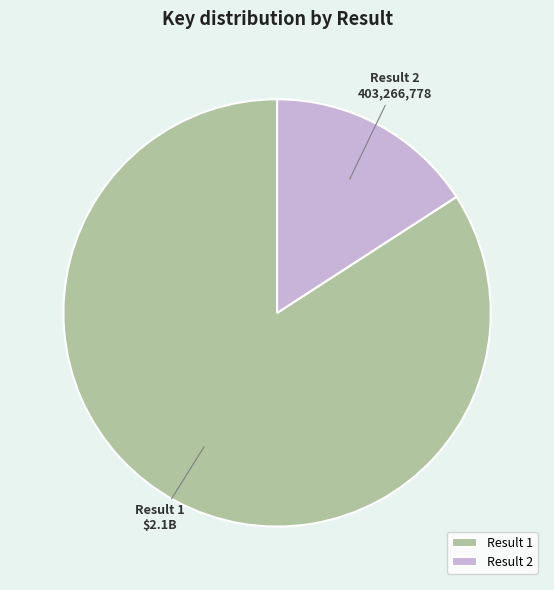

What is the majority slice?

Result 1